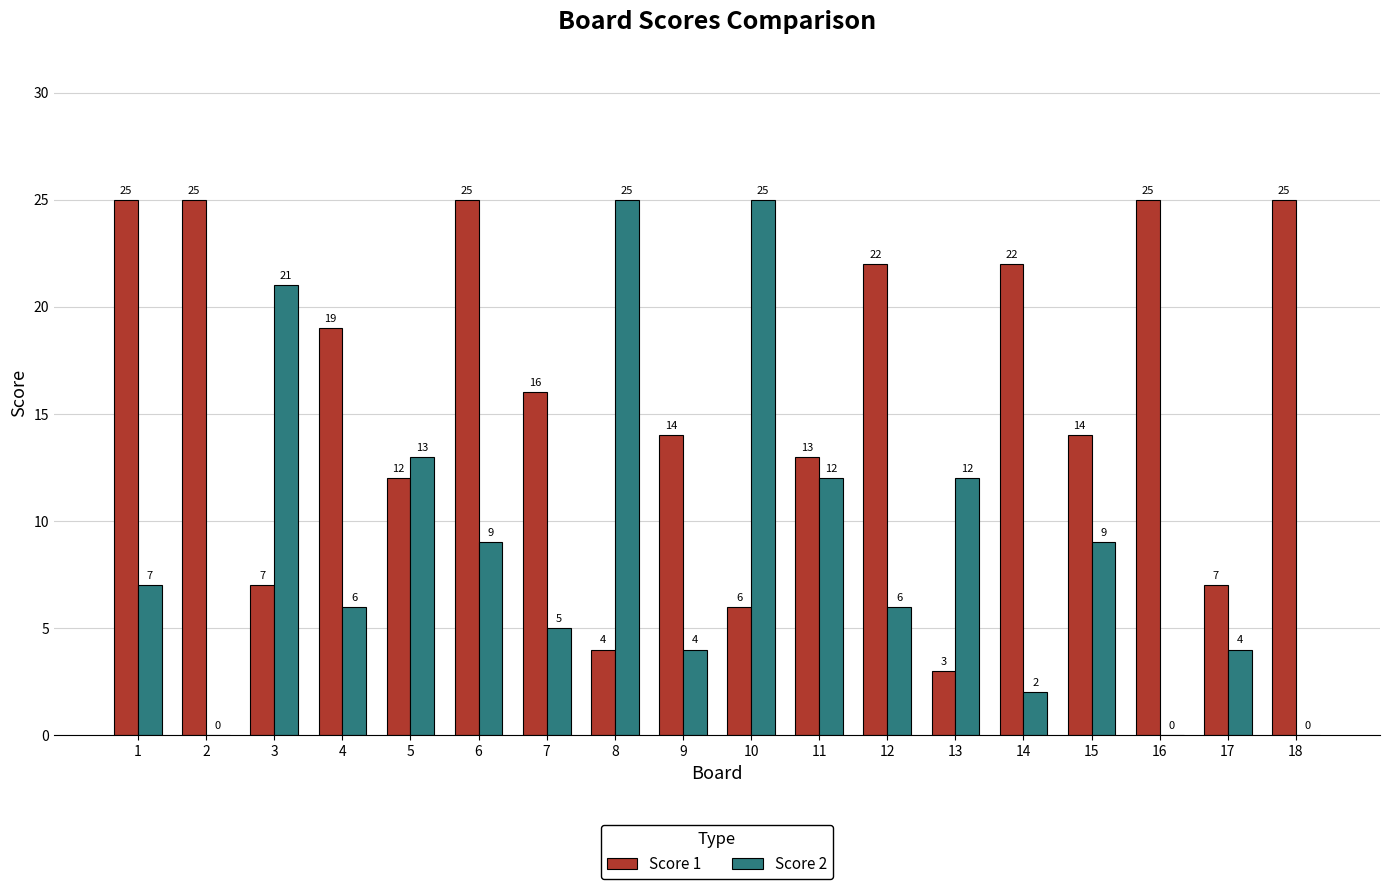

Is the value of Score 1 at 4 greater than the value of Score 2 at 18?

Yes